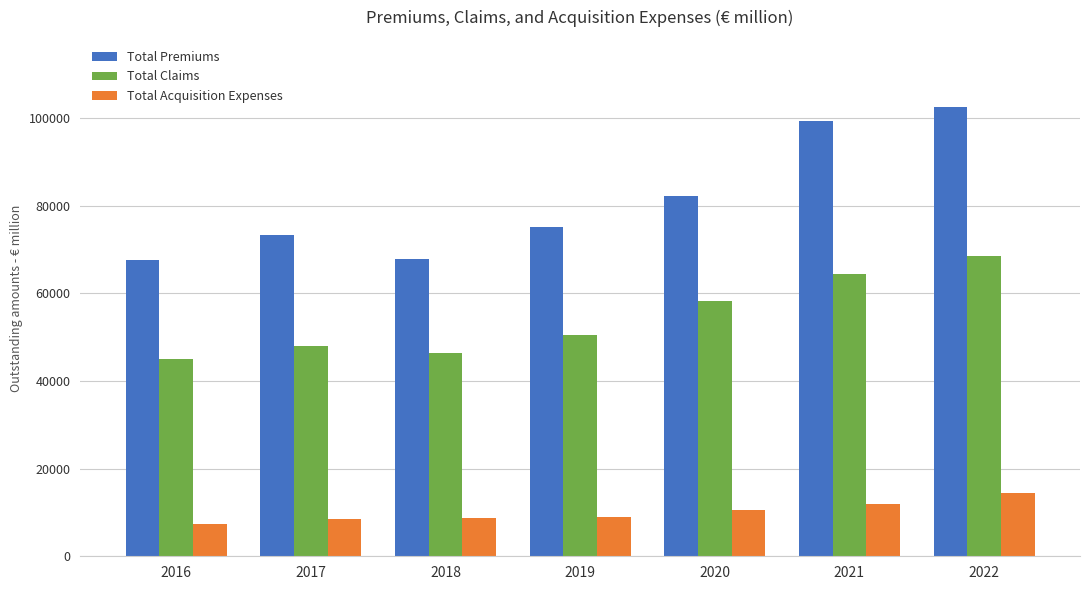

Which series changed the most between 2017 and 2021?

Total Premiums